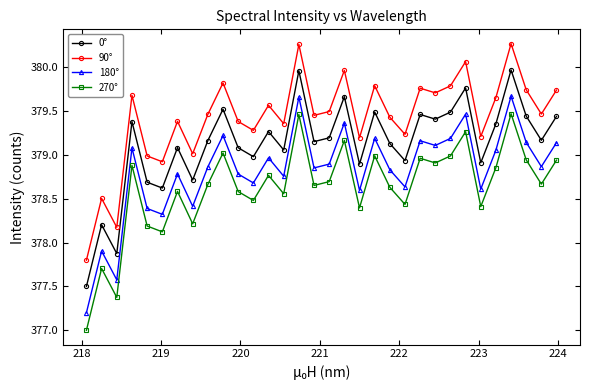

True or false: 270° and 0° intersect in this chart.

False